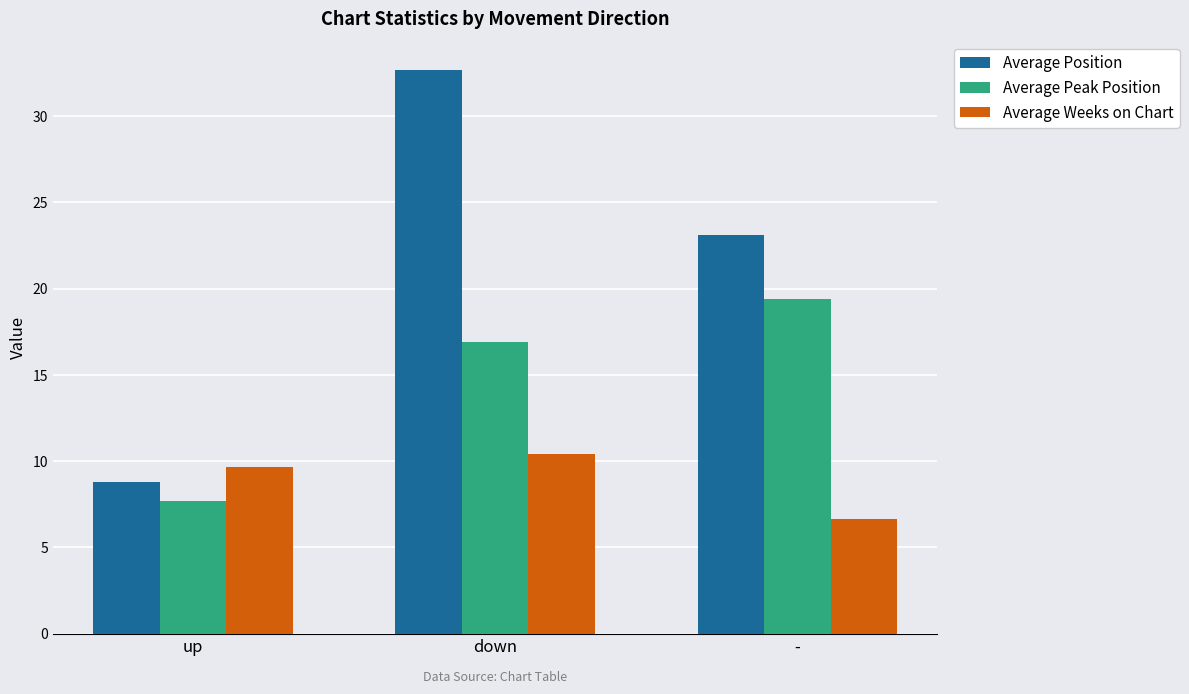

What is the value of the Average Weeks on Chart bar at the 2nd from the left?

10.4